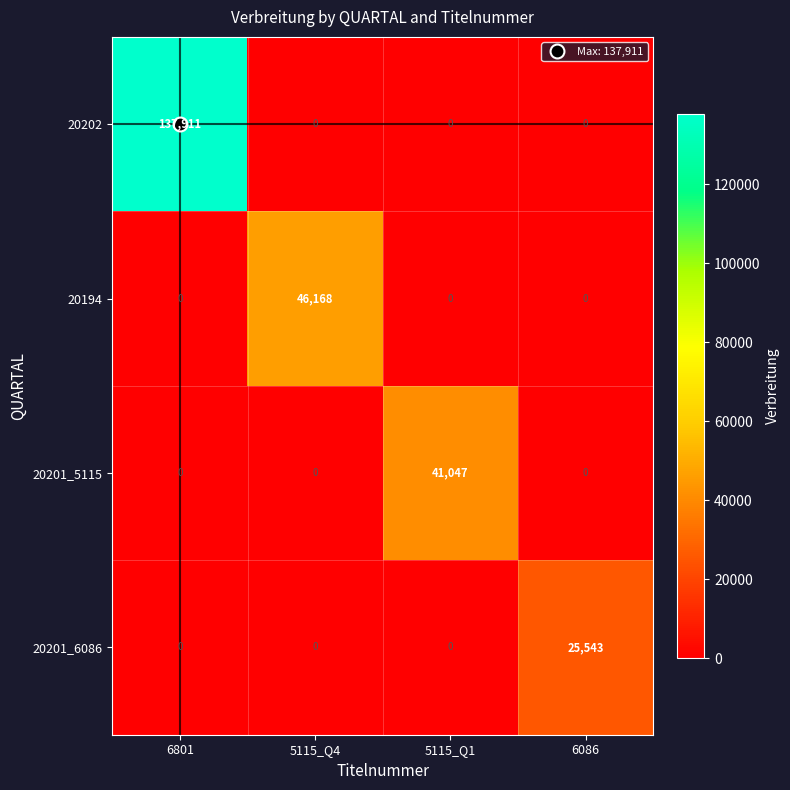

Which category has the highest value in the 20201_6086 series?

6086